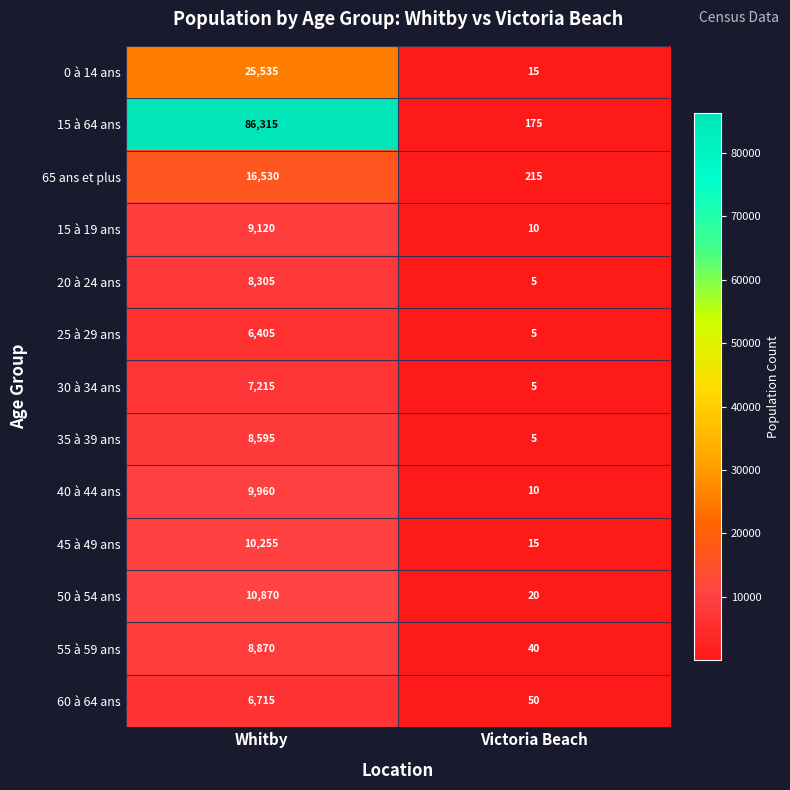

Reading right to left, what are all the values shown in this chart?

0 à 14 ans: Victoria Beach=15	Whitby=25535
15 à 64 ans: Victoria Beach=175	Whitby=86315
65 ans et plus: Victoria Beach=215	Whitby=16530
15 à 19 ans: Victoria Beach=10	Whitby=9120
20 à 24 ans: Victoria Beach=5	Whitby=8305
25 à 29 ans: Victoria Beach=5	Whitby=6405
30 à 34 ans: Victoria Beach=5	Whitby=7215
35 à 39 ans: Victoria Beach=5	Whitby=8595
40 à 44 ans: Victoria Beach=10	Whitby=9960
45 à 49 ans: Victoria Beach=15	Whitby=10255
50 à 54 ans: Victoria Beach=20	Whitby=10870
55 à 59 ans: Victoria Beach=40	Whitby=8870
60 à 64 ans: Victoria Beach=50	Whitby=6715